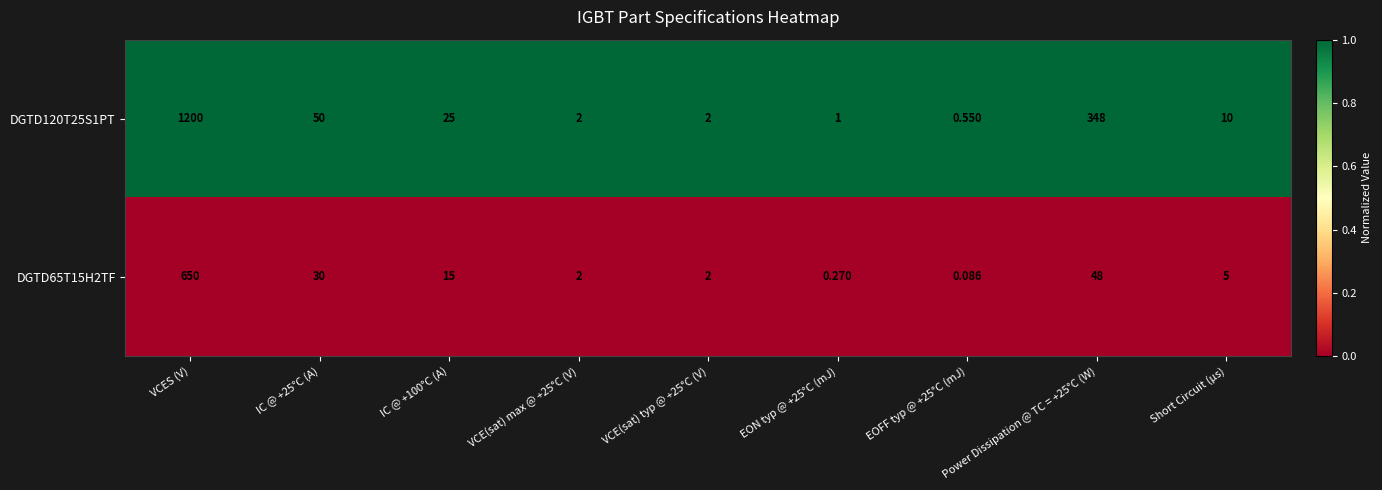

Rank the series at VCES (V) from highest to lowest value.

DGTD120T25S1PT, DGTD65T15H2TF